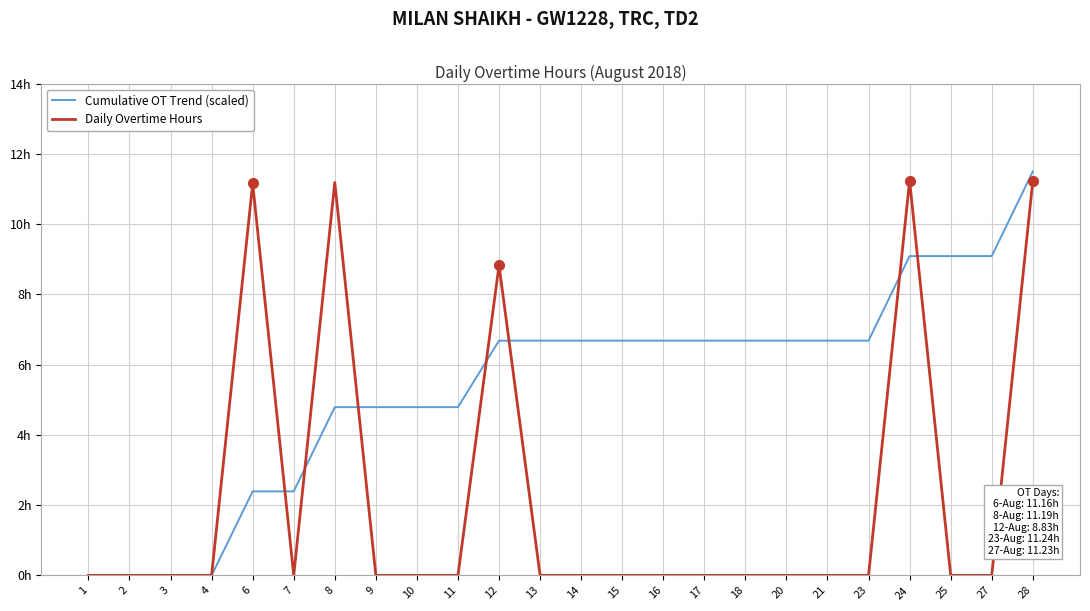

What are all the series names shown in the legend?

Cumulative OT Trend (scaled), Daily Overtime Hours